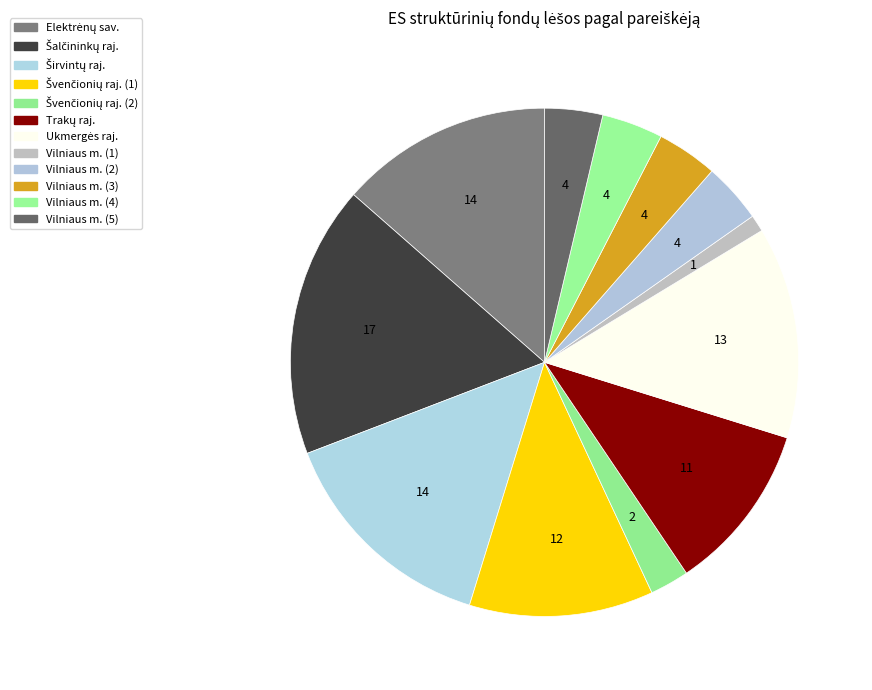

To the nearest percent, what is the average slice percentage?

8%